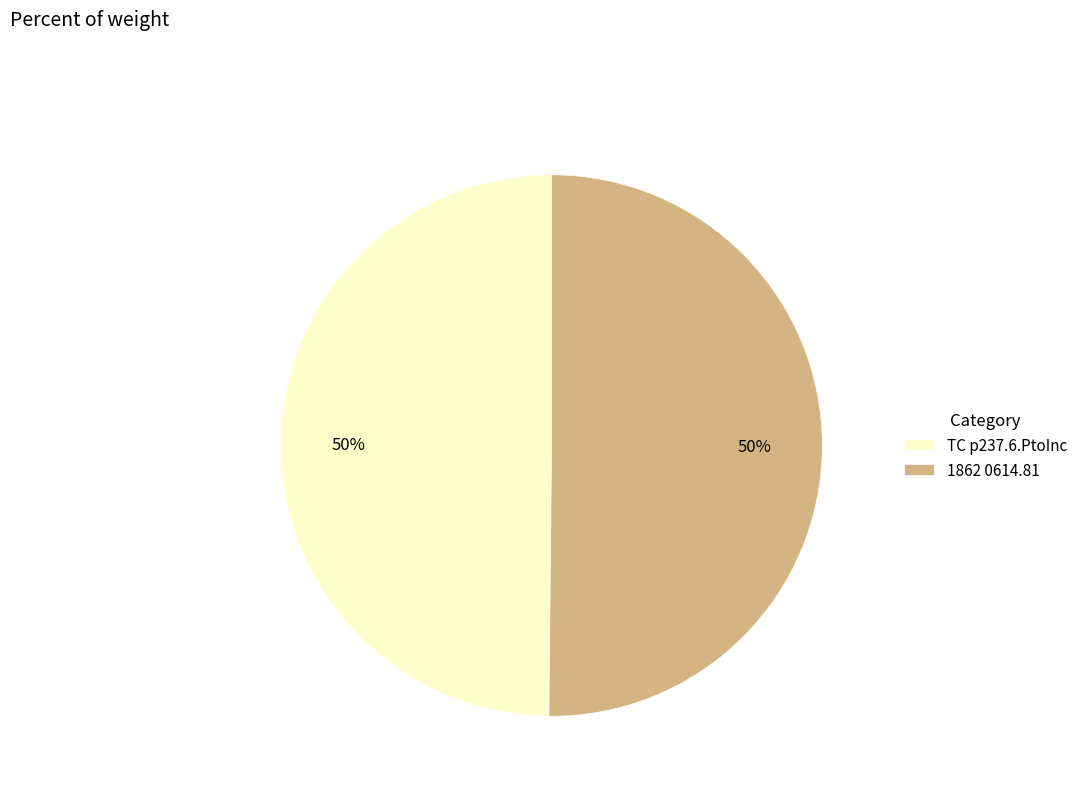

To the nearest percent, what is the average slice percentage?

50%